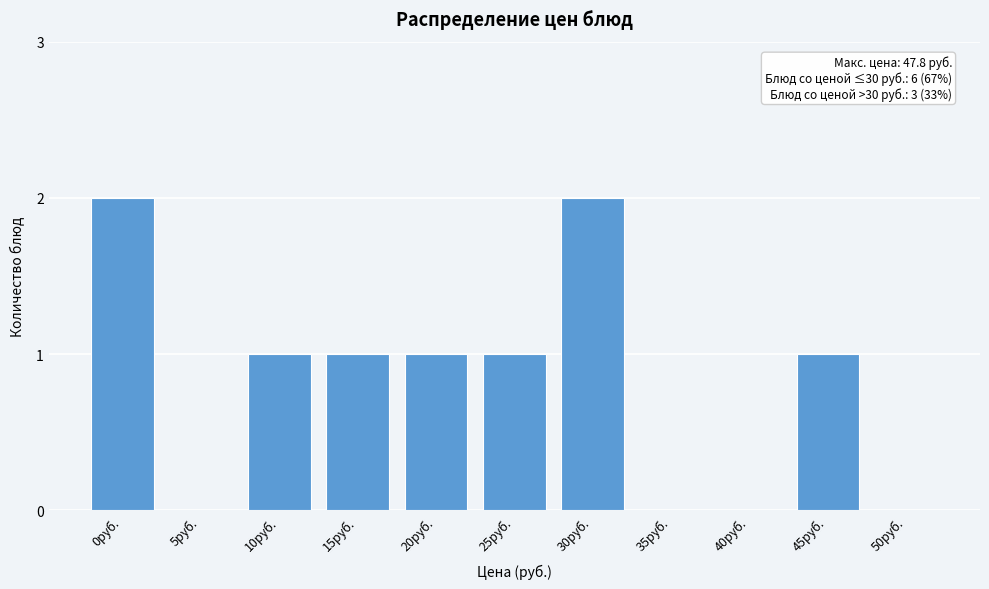

Reading left to right, extract all data points from this chart.

0руб.=2	5руб.=0	10руб.=1	15руб.=1	20руб.=1	25руб.=1	30руб.=2	35руб.=0	40руб.=0	45руб.=1	50руб.=0